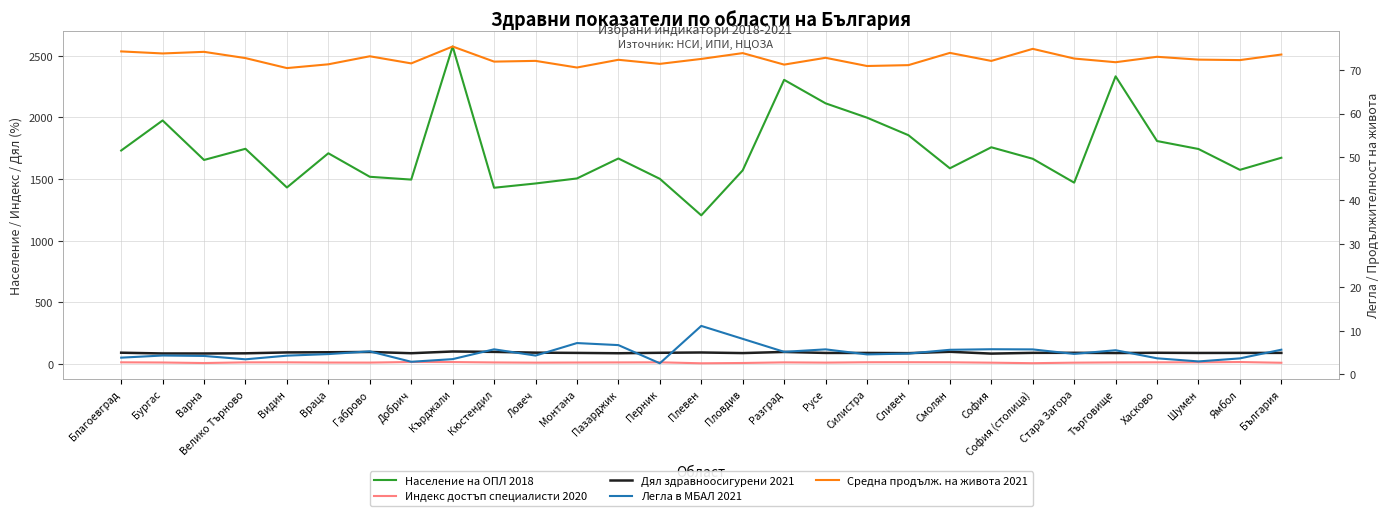

Reading right to left, list all the values displayed in this chart.

Население на ОПЛ 2018: България=1673.0	Ямбол=1574.8	Шумен=1744.0	Хасково=1808.7	Търговище=2334.1	Стара Загора=1470.9	София (столица)=1664.7	София=1758.0	Смолян=1587.3	Сливен=1856.1	Силистра=1998.5	Русе=2114.9	Разград=2305.5	Пловдив=1570.6	Плевен=1205.5	Перник=1501.9	Пазарджик=1667.0	Монтана=1504.9	Ловеч=1464.2	Кюстендил=1429.4	Кърджали=2576.2	Добрич=1495.6	Габрово=1518.5	Враца=1709.3	Видин=1431.6	Велико Търново=1745.7	Варна=1655.0	Бургас=1975.8	Благоевград=1731.7
Индекс достъп специалисти 2020: България=8.6	Ямбол=14.4	Шумен=12.4	Хасково=12.1	Търговище=11.4	Стара Загора=9.4	София (столица)=5.1	София=9.2	Смолян=12.3	Сливен=12.9	Силистра=12.7	Русе=9.8	Разград=11.7	Пловдив=6.7	Плевен=4.2	Перник=12.3	Пазарджик=11.3	Монтана=10.6	Ловеч=9.6	Кюстендил=11.2	Кърджали=14.2	Добрич=14.7	Габрово=9.9	Враца=10.2	Видин=12.1	Велико Търново=11.9	Варна=6.3	Бургас=10.7	Благоевград=12.1
Дял здравноосигурени 2021: България=88.7	Ямбол=88.6	Шумен=88.1	Хасково=89.6	Търговище=87.5	Стара Загора=89.4	София (столица)=89.0	София=82.9	Смолян=97.5	Сливен=86.7	Силистра=88.3	Русе=88.2	Разград=96.3	Пловдив=87.1	Плевен=92.0	Перник=89.4	Пазарджик=85.8	Монтана=88.5	Ловеч=90.6	Кюстендил=96.8	Кърджали=100.0	Добрич=86.0	Габрово=96.3	Враца=93.8	Видин=92.4	Велико Търново=85.2	Варна=83.8	Бургас=83.9	Благоевград=90.2
Легла в МБАЛ 2021: България=5.6	Ямбол=3.6	Шумен=2.9	Хасково=3.6	Търговище=5.5	Стара Загора=4.7	София (столица)=5.7	София=5.7	Смолян=5.6	Сливен=4.7	Силистра=4.5	Русе=5.7	Разград=5.1	Пловдив=8.1	Плевен=11.1	Перник=2.5	Пазарджик=6.7	Монтана=7.2	Ловеч=4.3	Кюстендил=5.7	Кърджали=3.5	Добрич=2.8	Габрово=5.2	Враца=4.6	Видин=4.2	Велико Търново=3.4	Варна=4.2	Бургас=4.3	Благоевград=3.8
Средна продълж. на живота 2021: България=73.6	Ямбол=72.3	Шумен=72.4	Хасково=73.1	Търговище=71.8	Стара Загора=72.7	София (столица)=74.9	София=72.1	Смолян=74.0	Сливен=71.2	Силистра=71.0	Русе=72.8	Разград=71.3	Пловдив=73.9	Плевен=72.6	Перник=71.5	Пазарджик=72.4	Монтана=70.6	Ловеч=72.1	Кюстендил=72.0	Кърджали=75.5	Добрич=71.6	Габрово=73.2	Враца=71.3	Видин=70.5	Велико Търново=72.8	Варна=74.2	Бургас=73.8	Благоевград=74.3